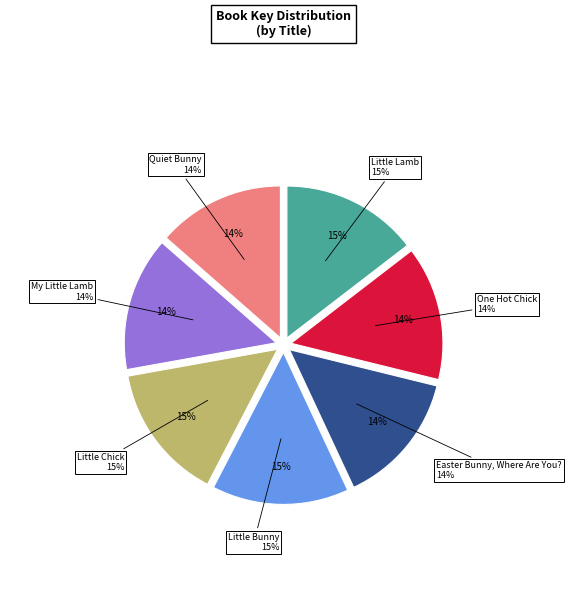

Does My Little Lamb represent more than half of the total?

No